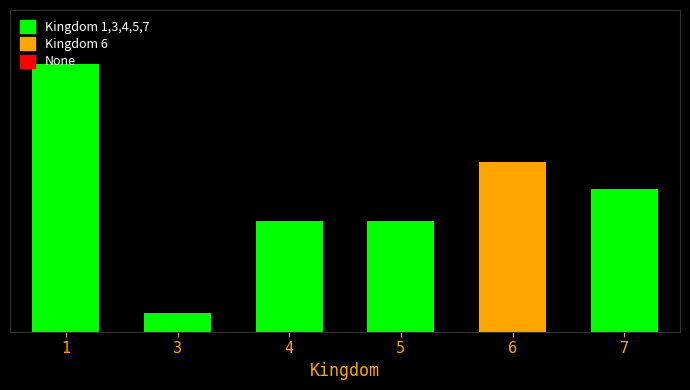

Rank the categories by value from highest to lowest.

1, 6, 7, 4, 5, 3